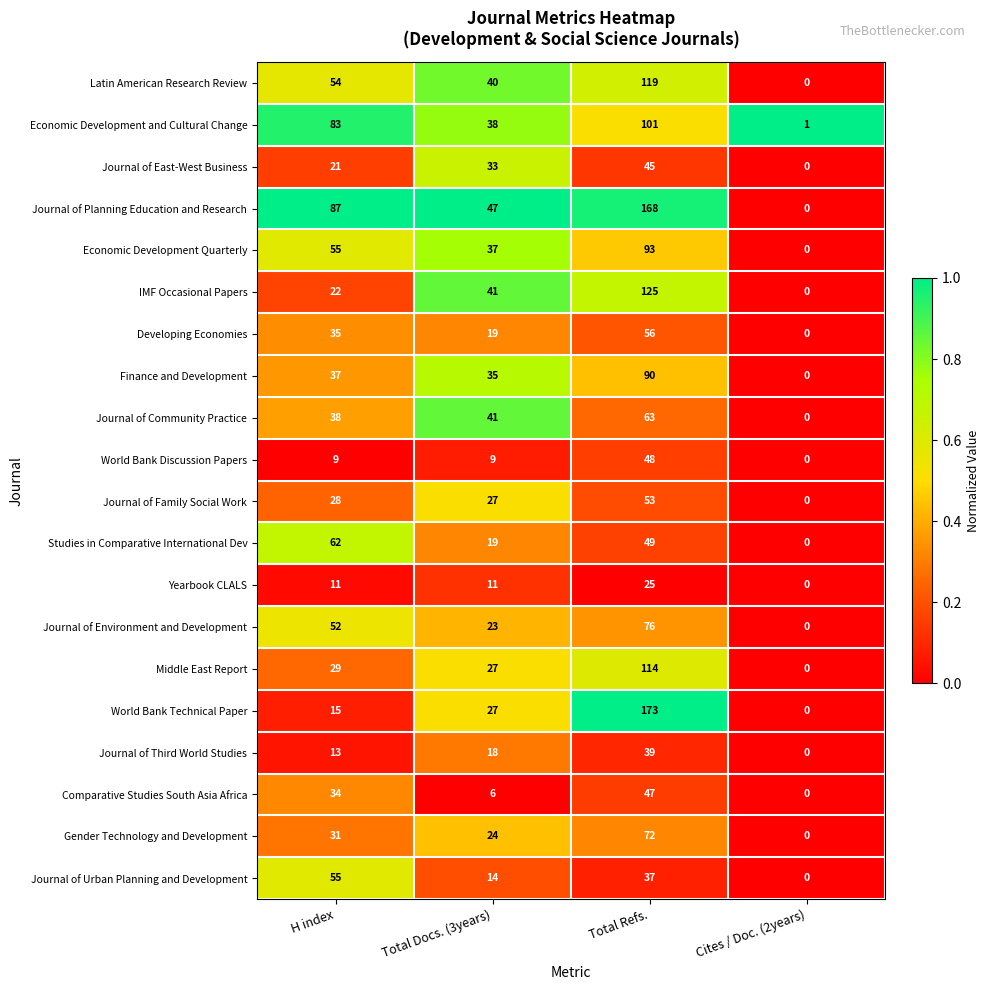

At which category is the sum across all series the highest?

Total Refs.